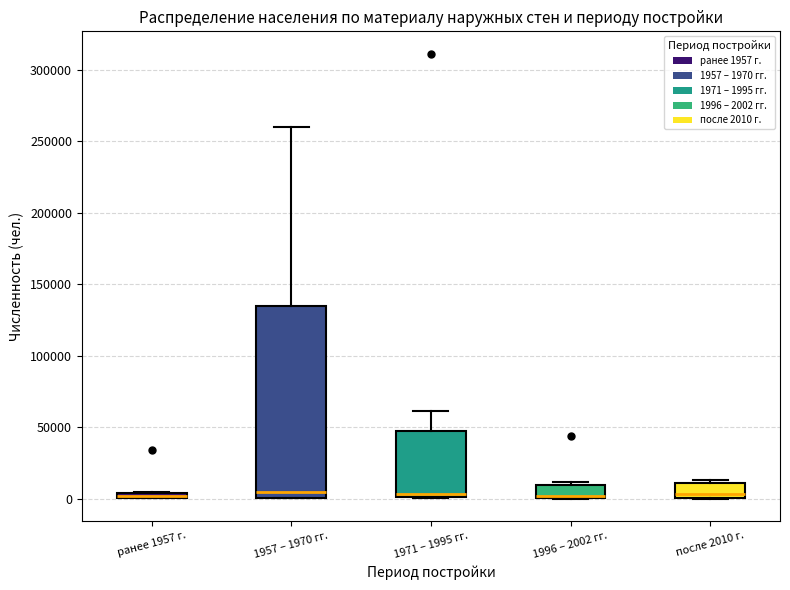

Which box is the tallest, from its lower edge to its upper edge?

1957 – 1970 гг.